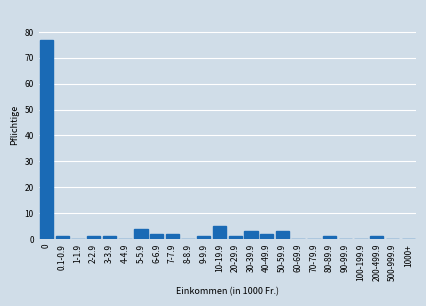

Reading left to right, list all the values displayed in this chart.

0=77	0.1-0.9=1	1-1.9=0	2-2.9=1	3-3.9=1	4-4.9=0	5-5.9=4	6-6.9=2	7-7.9=2	8-8.9=0	9-9.9=1	10-19.9=5	20-29.9=1	30-39.9=3	40-49.9=2	50-59.9=3	60-69.9=0	70-79.9=0	80-89.9=1	90-99.9=0	100-199.9=0	200-499.9=1	500-999.9=0	1000+=0